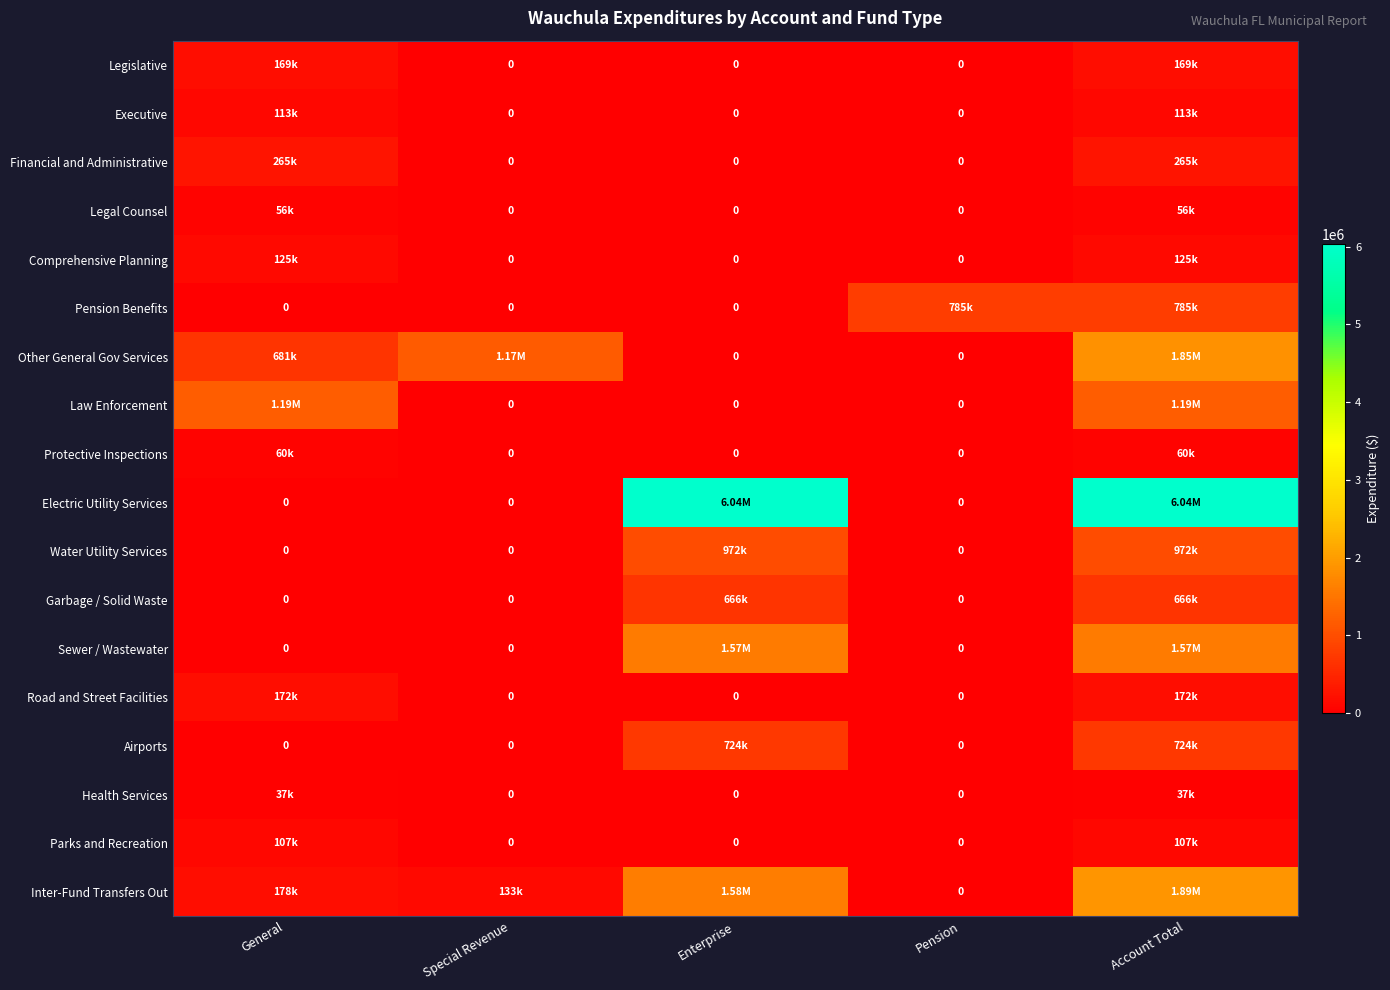

At how many categories does at least one series exceed 2893693?

2